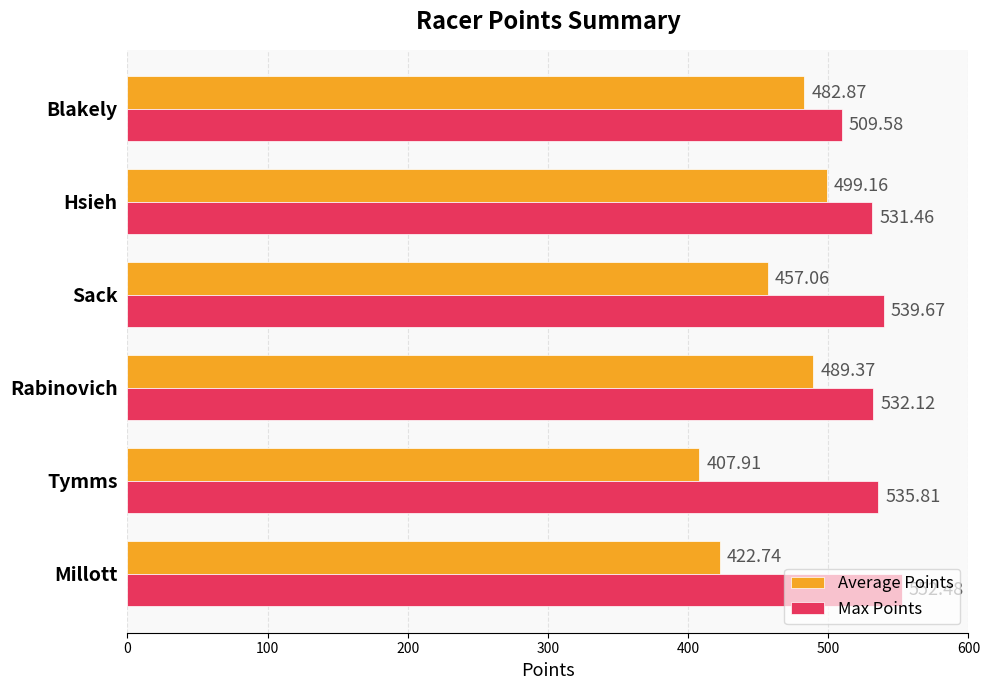

What is the difference between the second highest and second lowest values in the Average Points series?

66.6